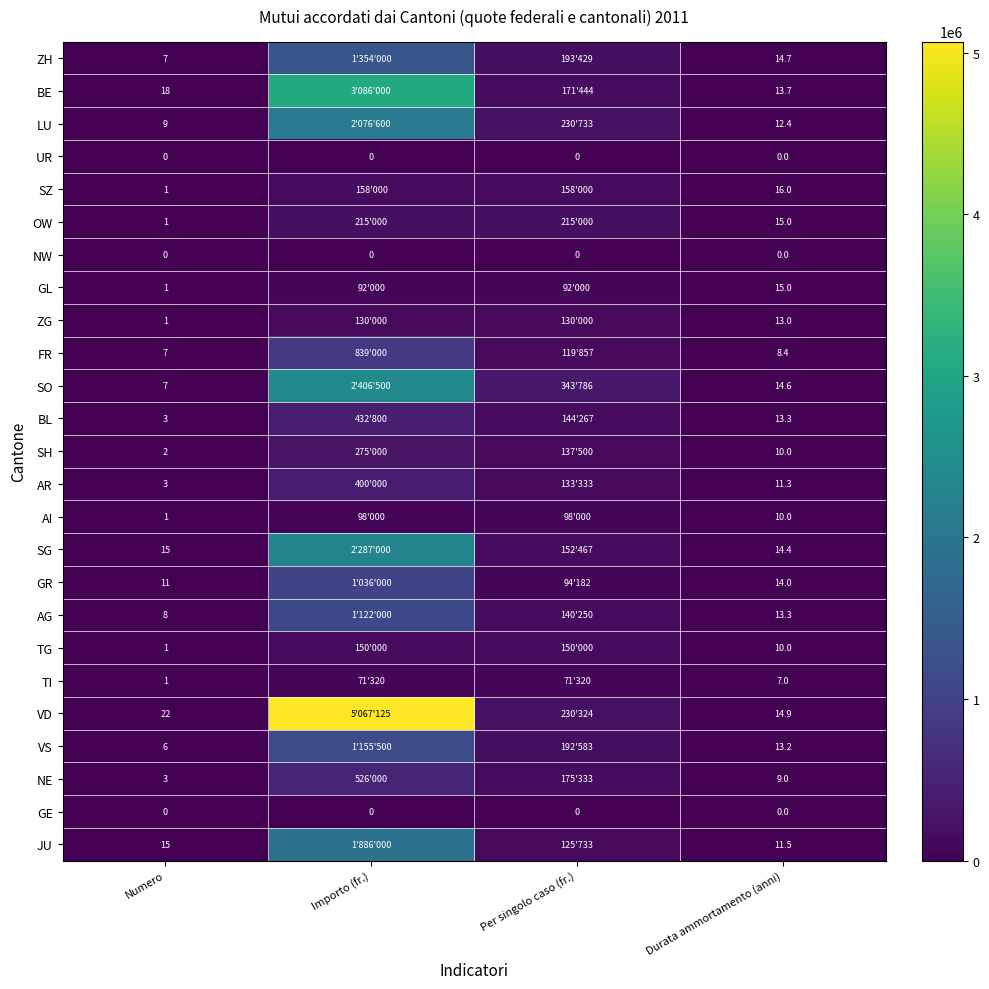

What is the difference between the highest and lowest values at Importo (fr.)?

5067125.0